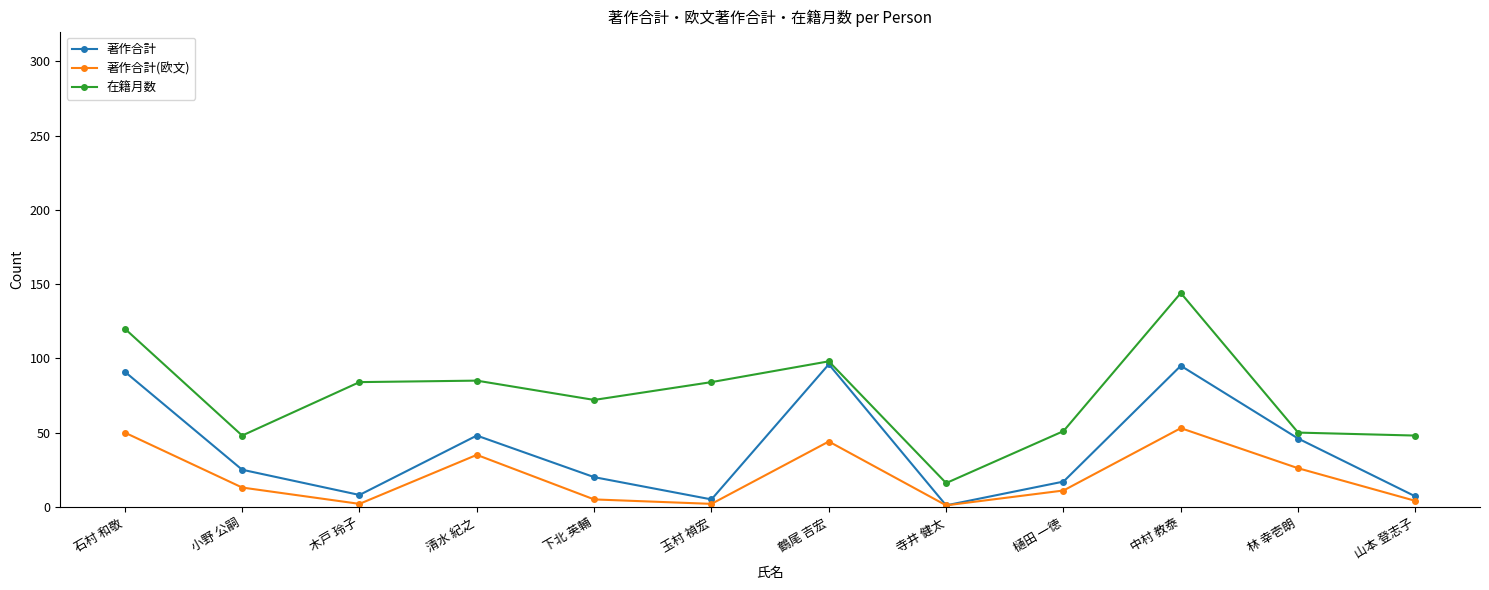

At which label is 著作合計(欧文) closest to 27?

林 幸壱朗